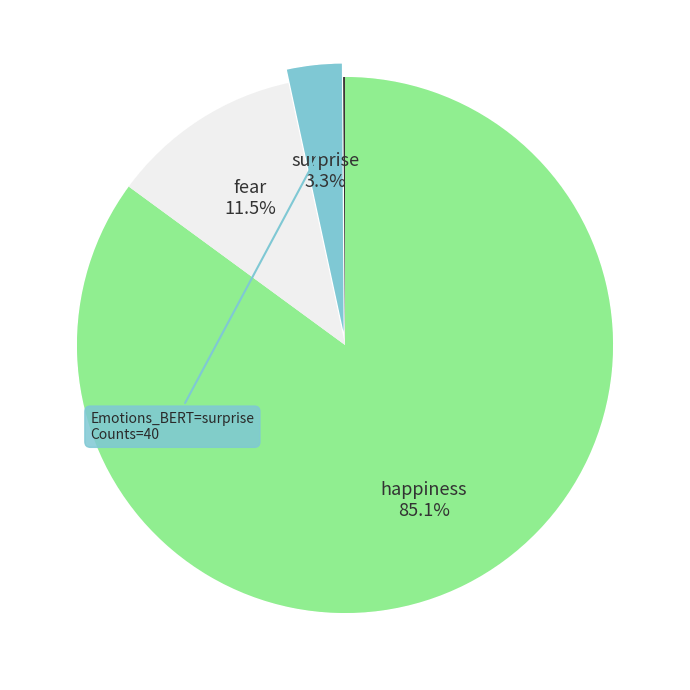

How many segments does this pie chart have?

6